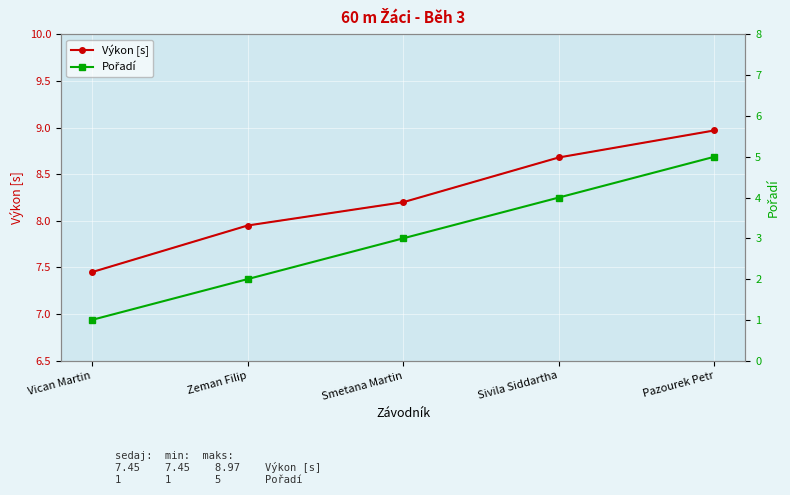

What is the value of the Výkon [s] point at the 5th from the left?

9.0